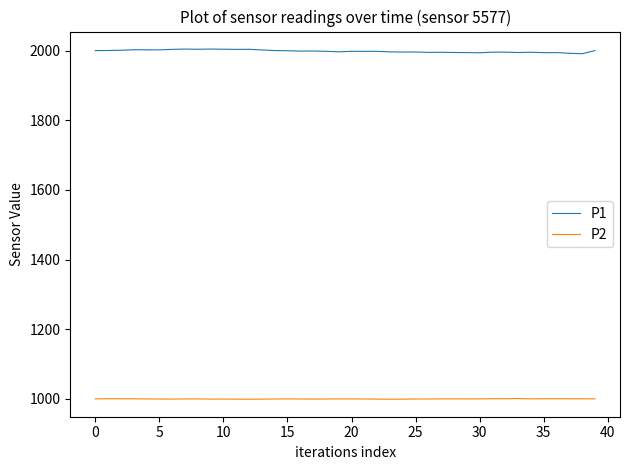

True or false: P1 and P2 cross at least once.

False